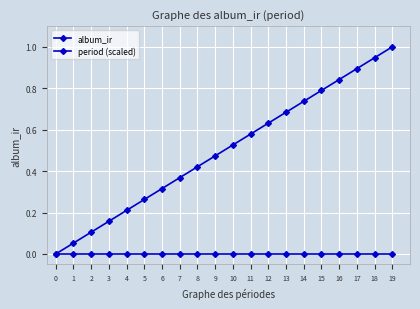

Does the chart have visible grid lines?

Yes